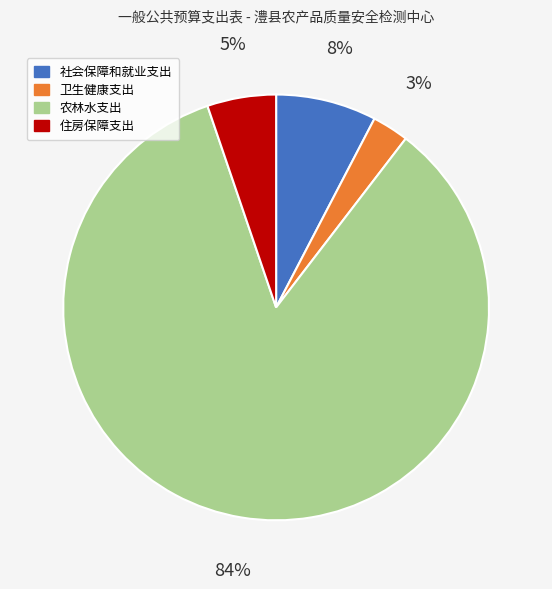

Rank the categories by value from lowest to highest.

卫生健康支出, 住房保障支出, 社会保障和就业支出, 农林水支出